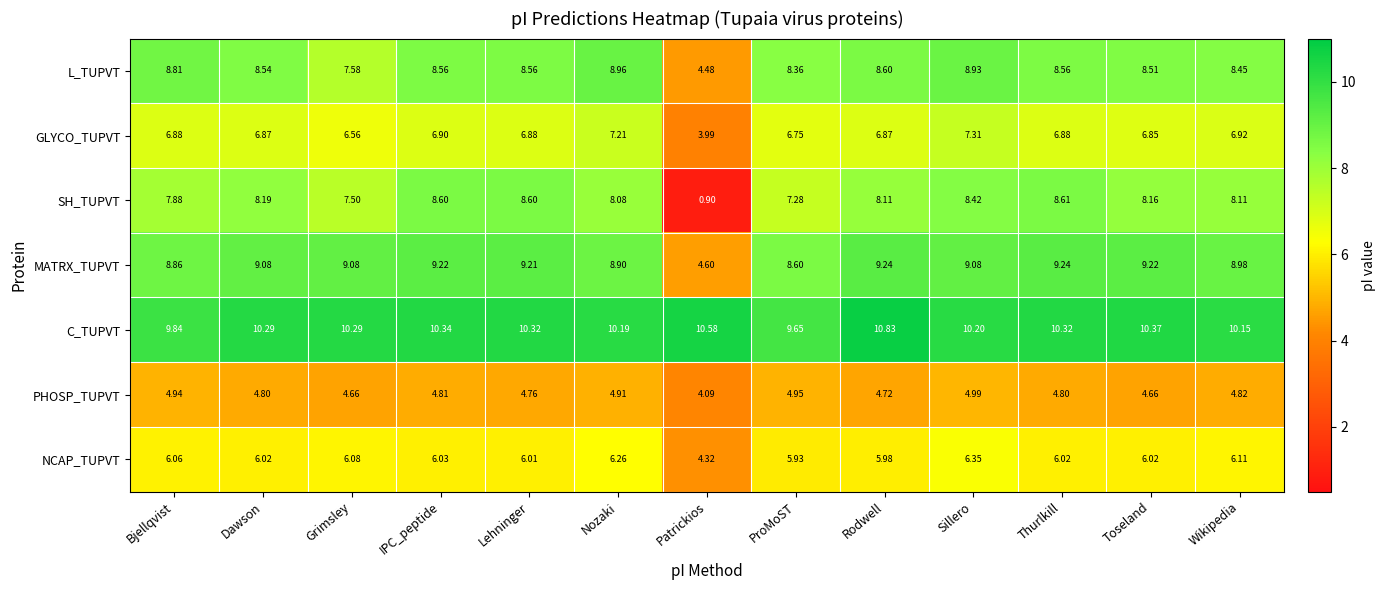

Which label corresponds to the smallest value in the chart?

Patrickios